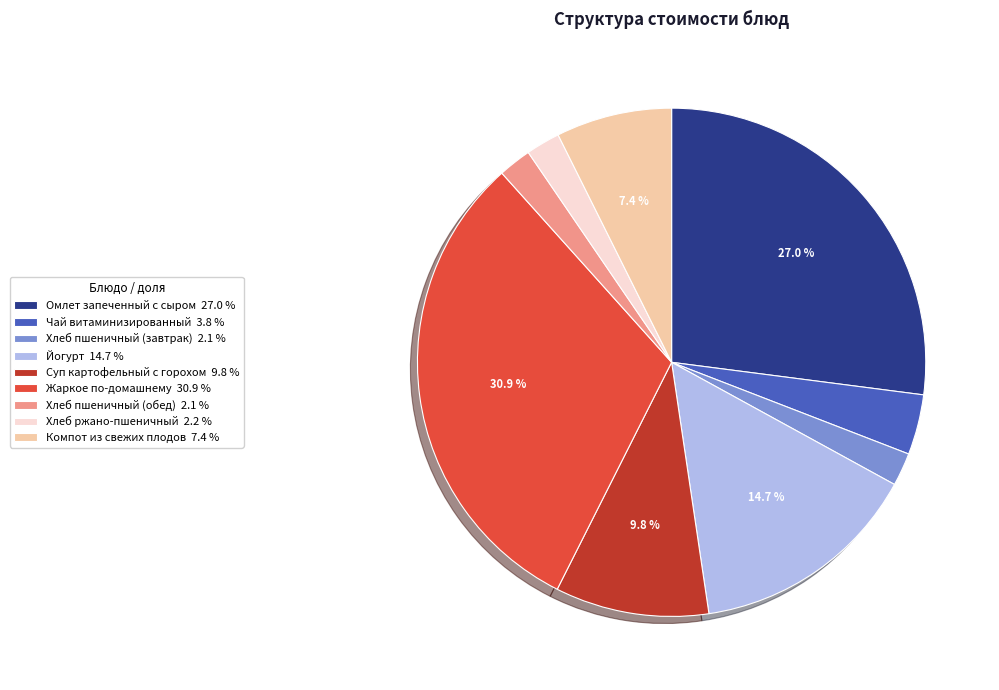

The Хлеб ржано-пшеничный slice represents 2% of the pie. True or false?

True